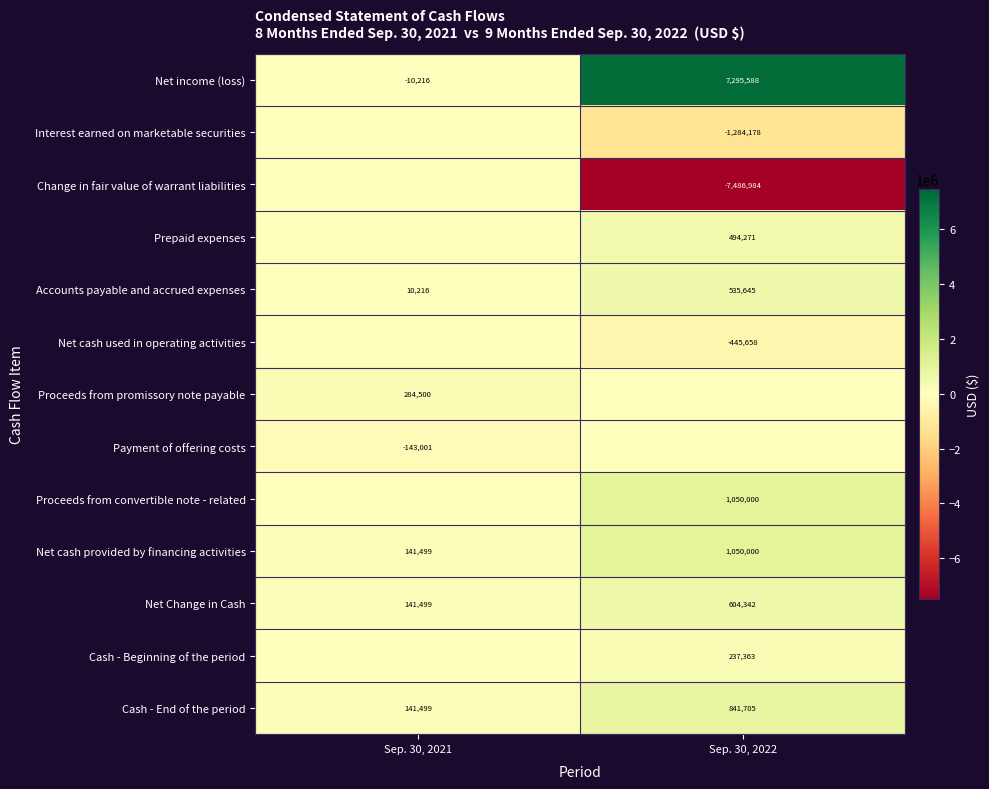

True or false: Net cash provided by financing activities has a value of 246230 at Sep. 30, 2021.

False